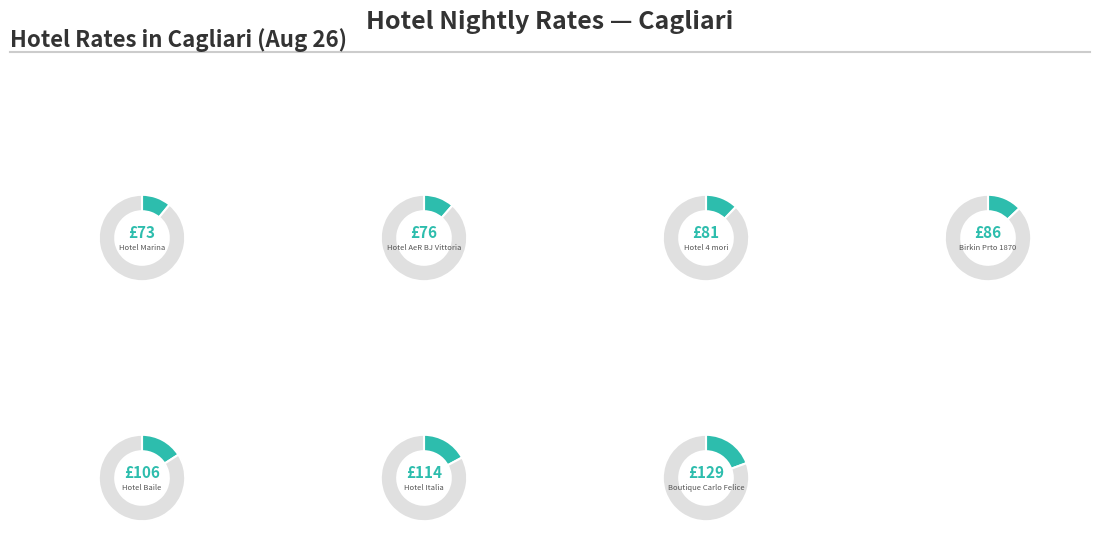

Combined, what portion of the pie is Boutique Carlo Felice and Hotel AeR BJ Vittoria?

30.8%